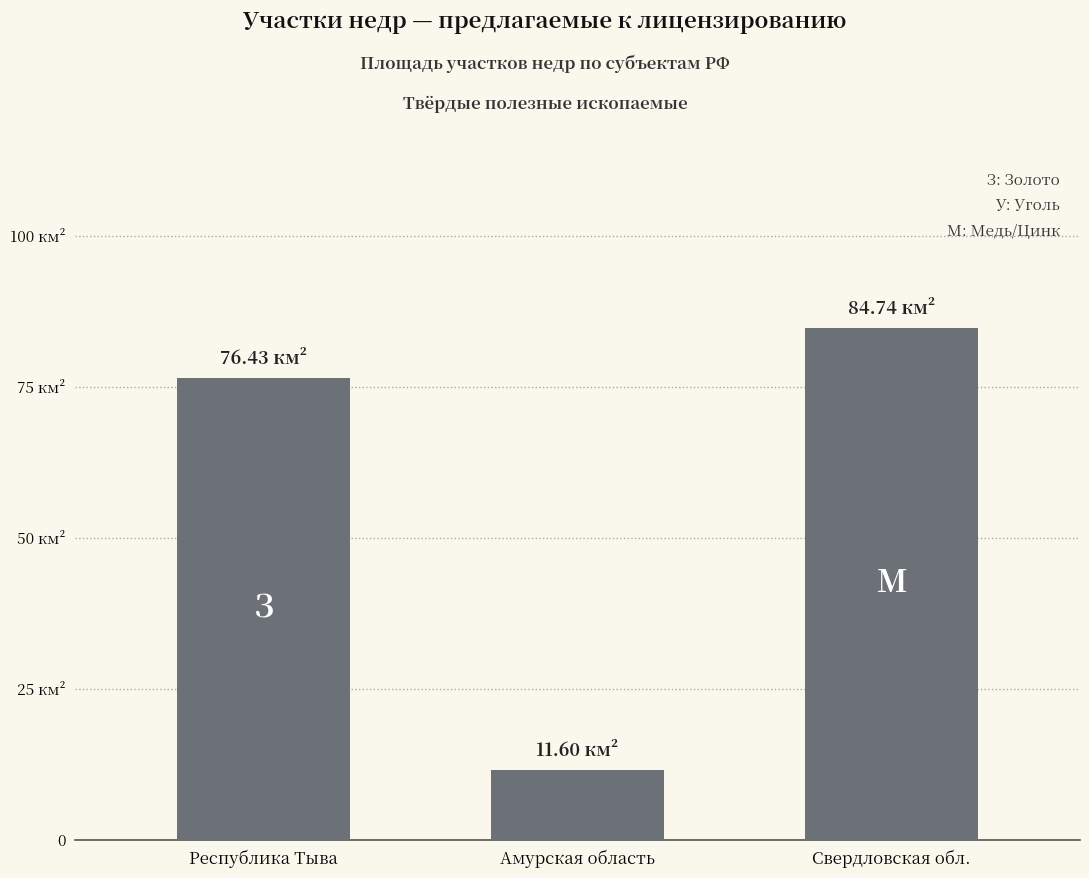

Between Республика Тыва and Амурская область, which is larger?

Республика Тыва